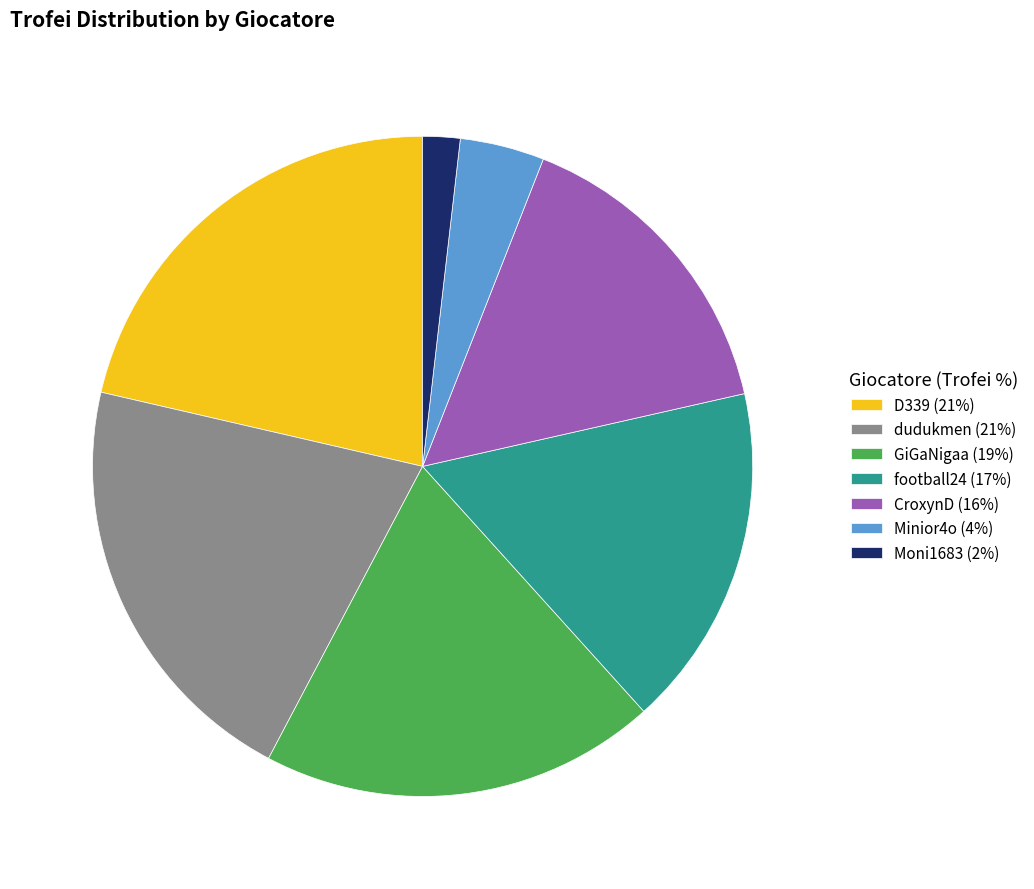

Is the sum of CroxynD (16%) and dudukmen (21%) greater than half?

No